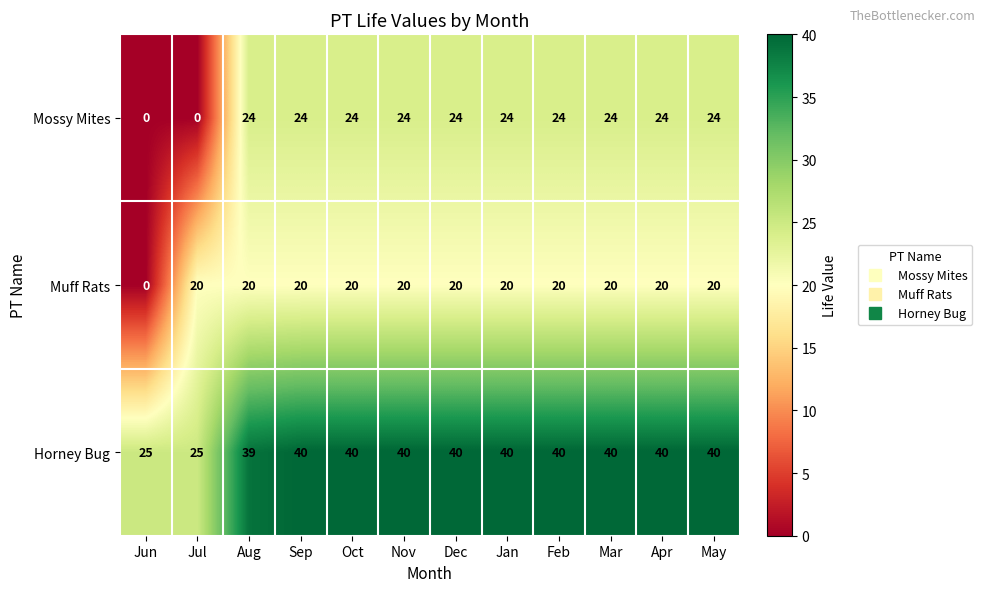

True or false: Horney Bug has a value of 61 at Oct.

False